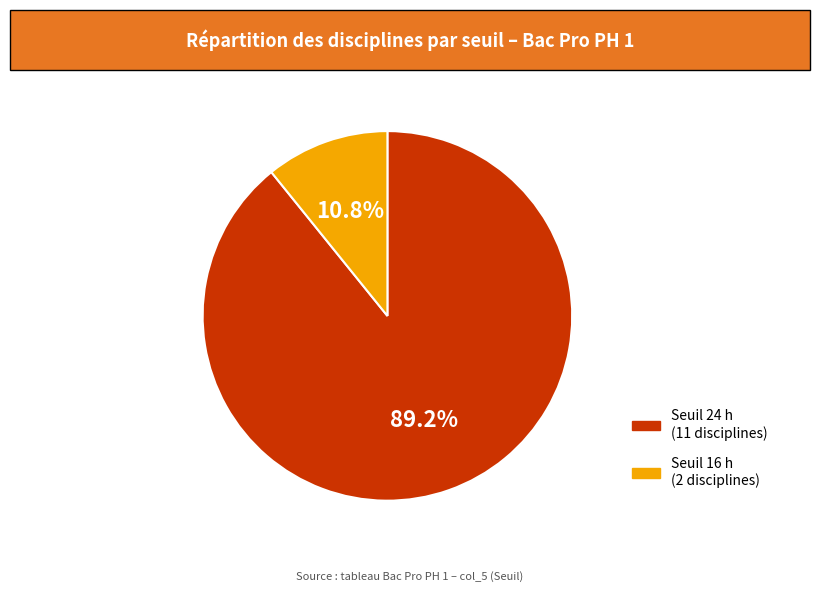

How many segments does this pie chart have?

2